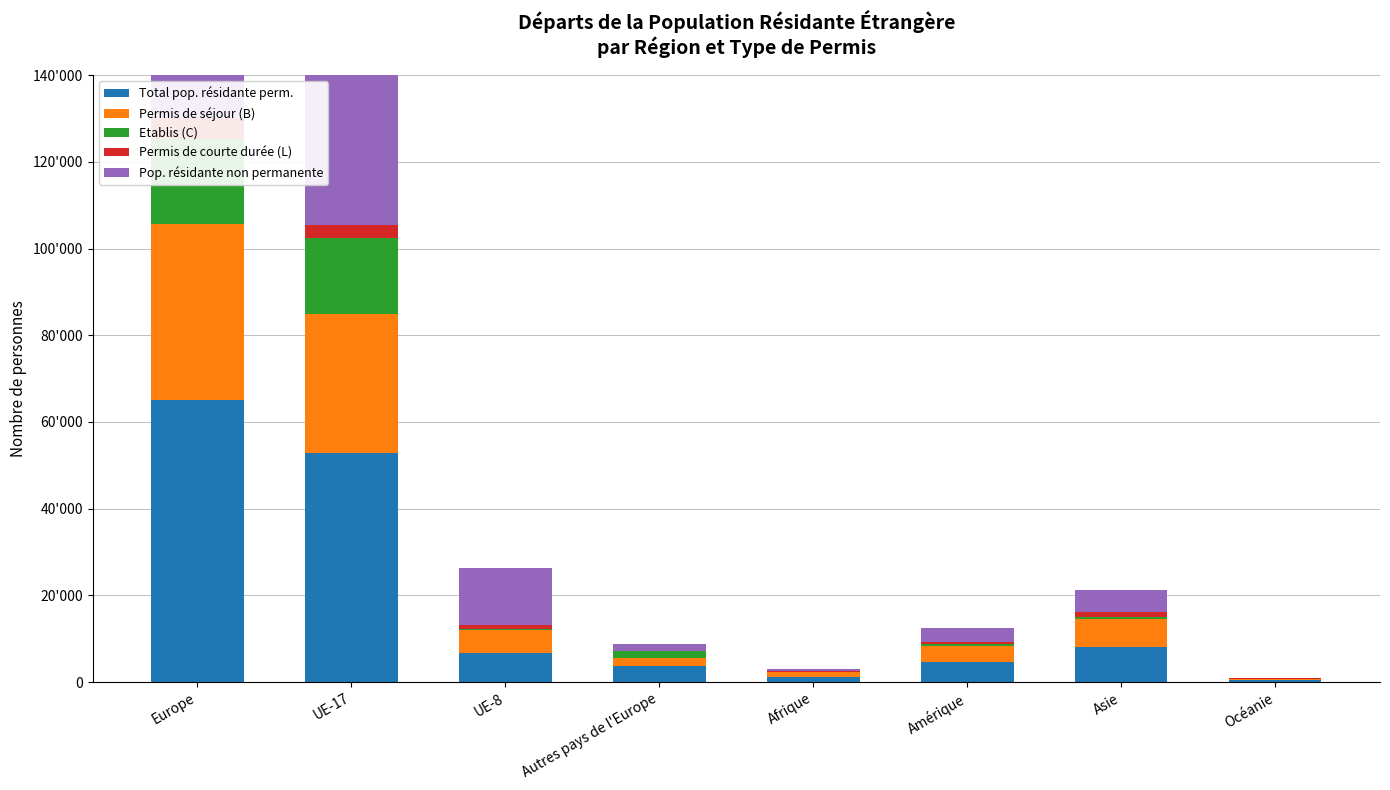

How many bars are there in each group?

5